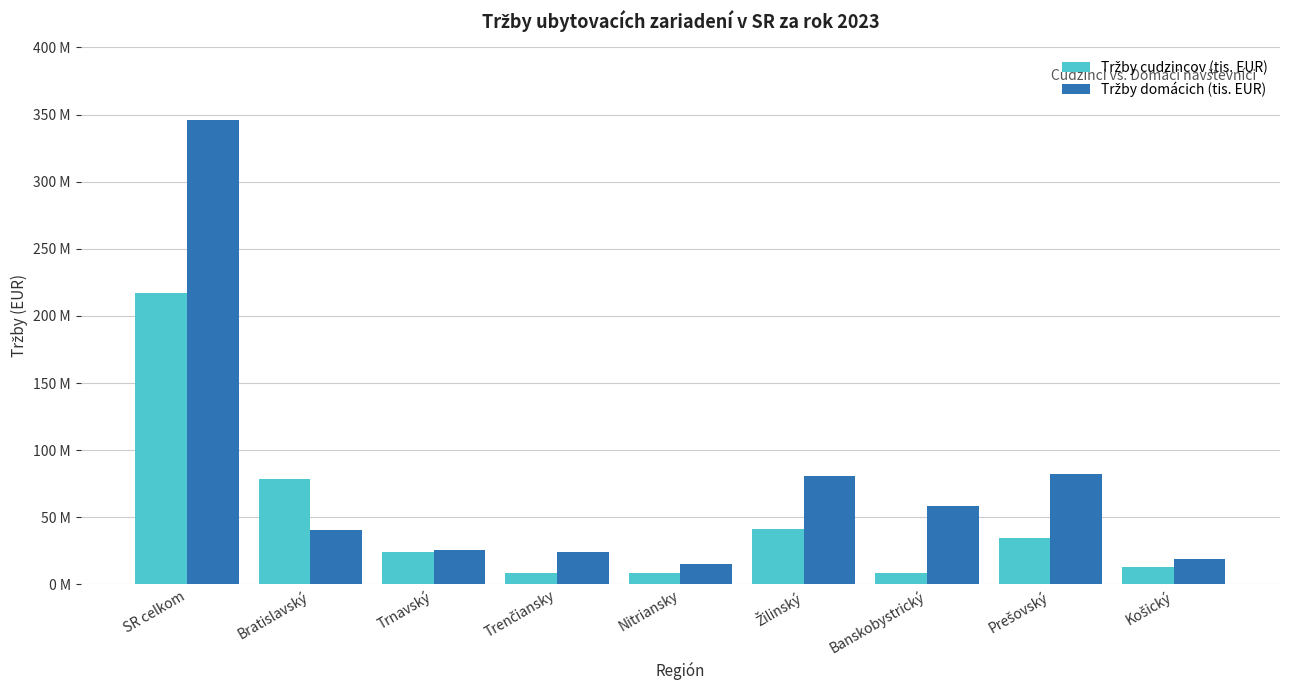

What is the sum of all Tržby cudzincov (tis. EUR) values?

434212052